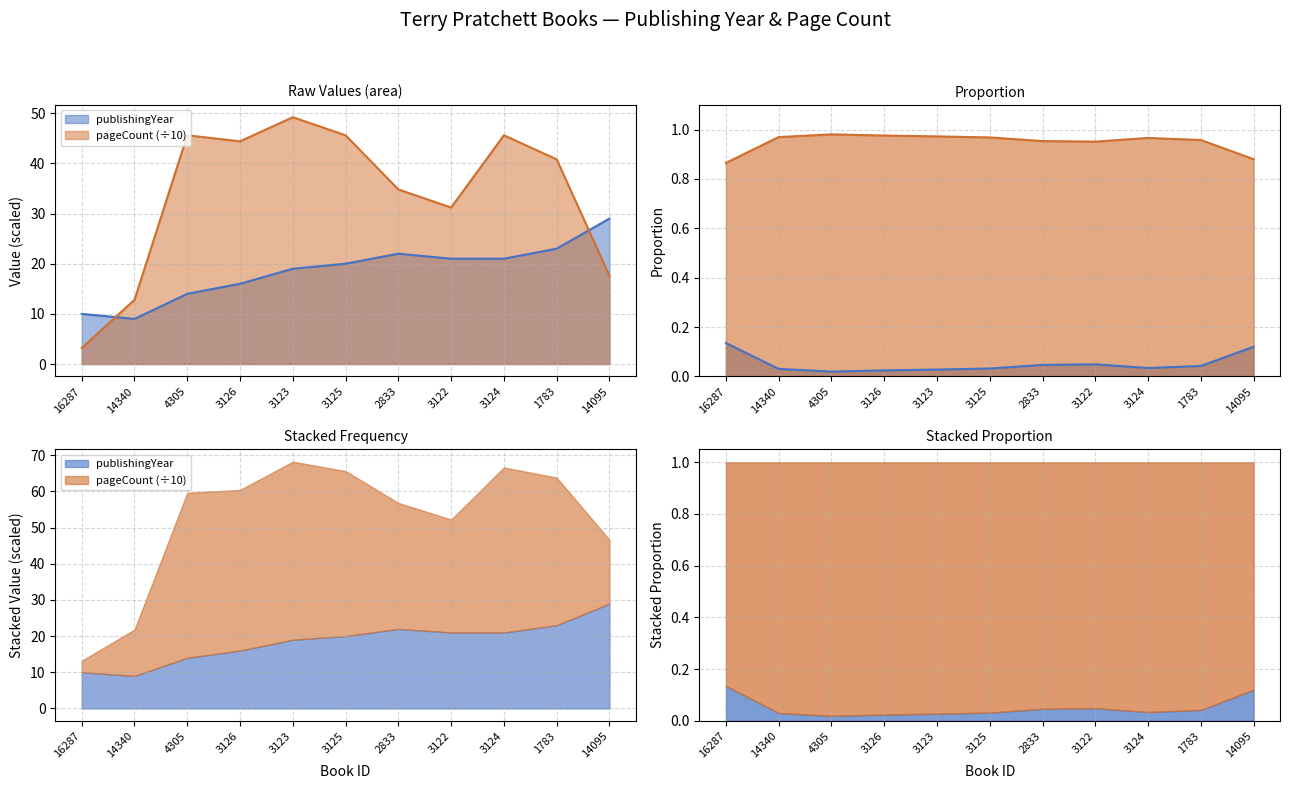

Reading left to right, what are all the values shown in this chart?

publishingYear: 16287=10.0	14340=9.0	4305=14.0	3126=16.0	3123=19.0	3125=20.0	2833=22.0	3122=21.0	3124=21.0	1783=23.0	14095=29.0
pageCount: 16287=3.2	14340=12.8	4305=45.6	3126=44.4	3123=49.2	3125=45.6	2833=34.8	3122=31.2	3124=45.6	1783=40.8	14095=17.6